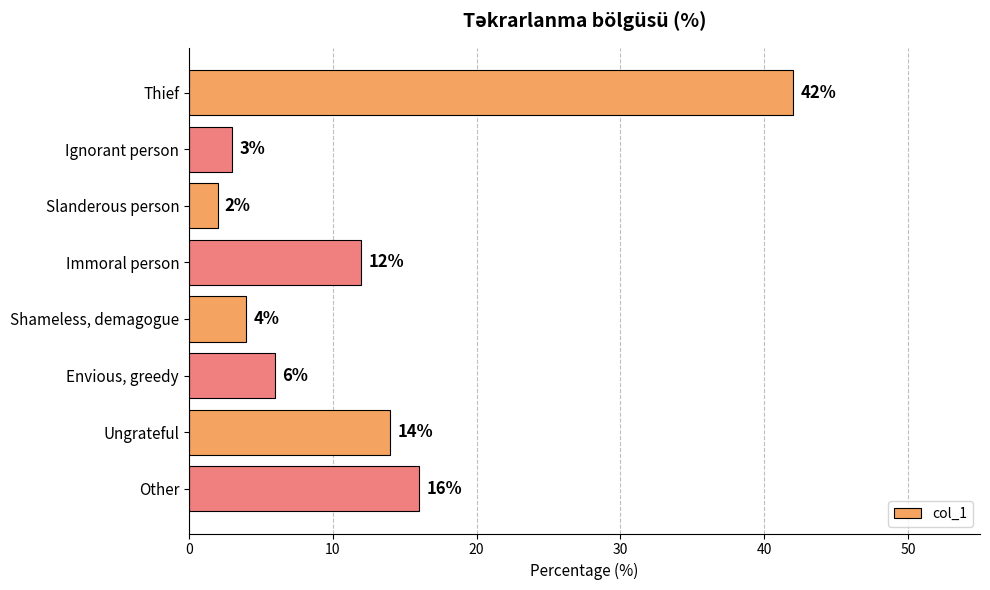

List the labels in order of value, largest first.

Thief, Other, Ungrateful, Immoral person, Envious, greedy, Shameless, demagogue, Ignorant person, Slanderous person